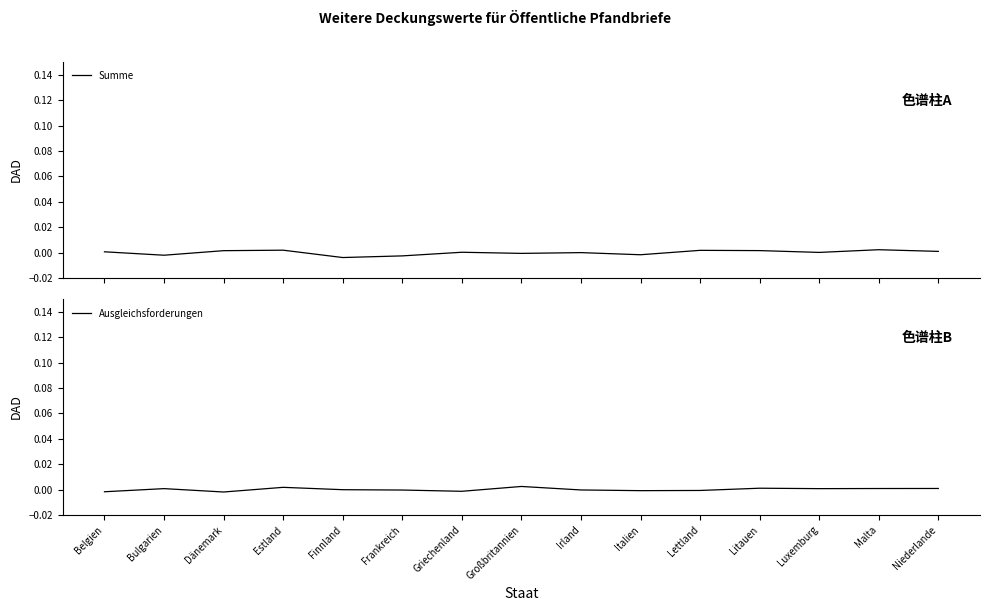

Where does the Ausgleichsforderungen series first go above 0?

Bulgarien